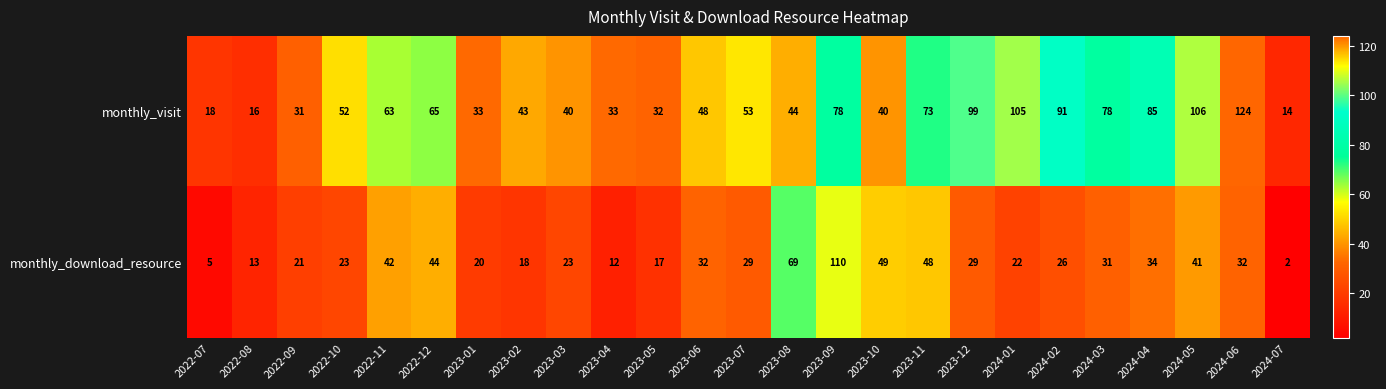

Rank the series by their average value, from lowest to highest.

monthly_download_resource, monthly_visit